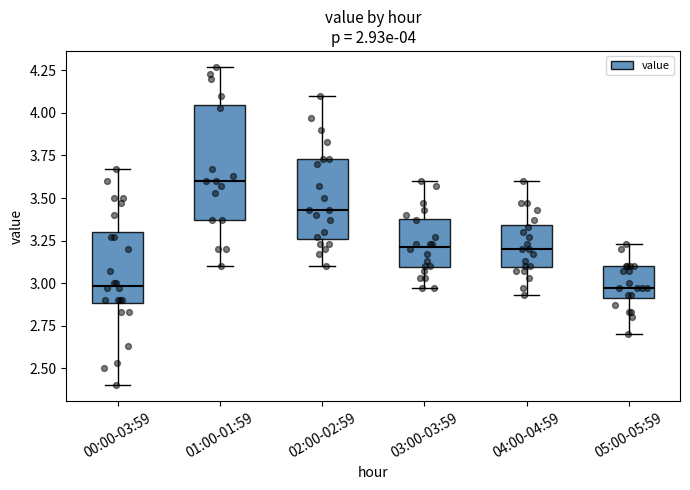

Which box is the tallest, from its lower edge to its upper edge?

01:00-01:59